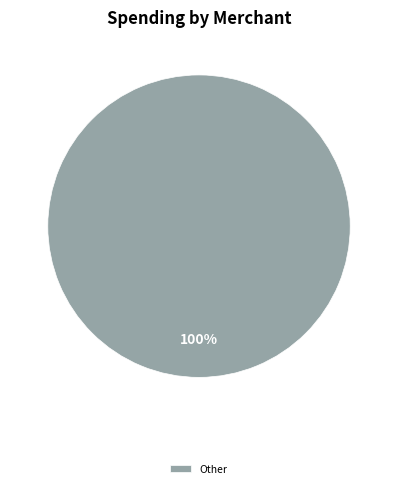

The Other slice represents 100% of the pie. True or false?

True